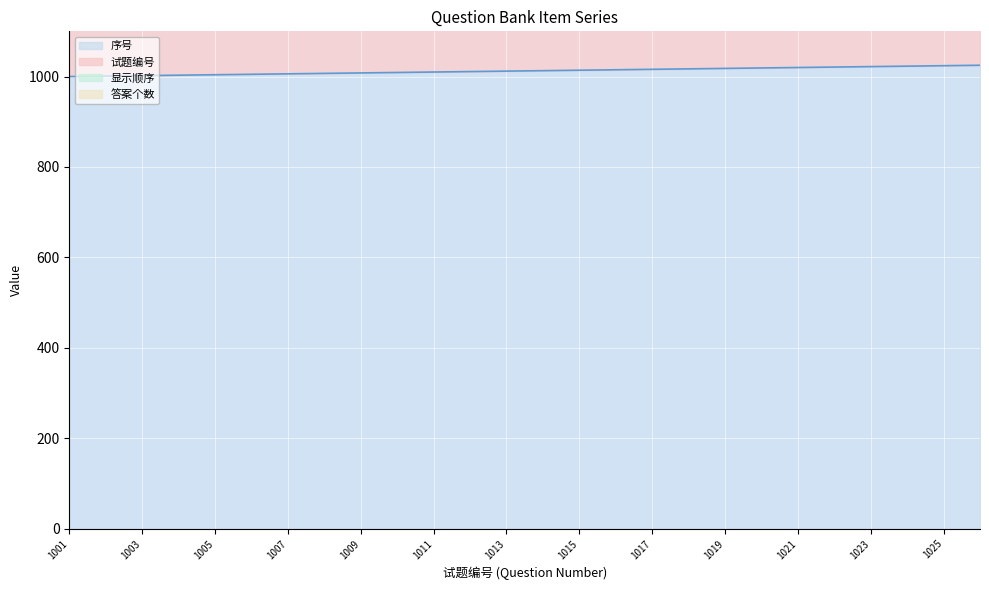

What is the spread (max minus min) of values at 1013?

1026